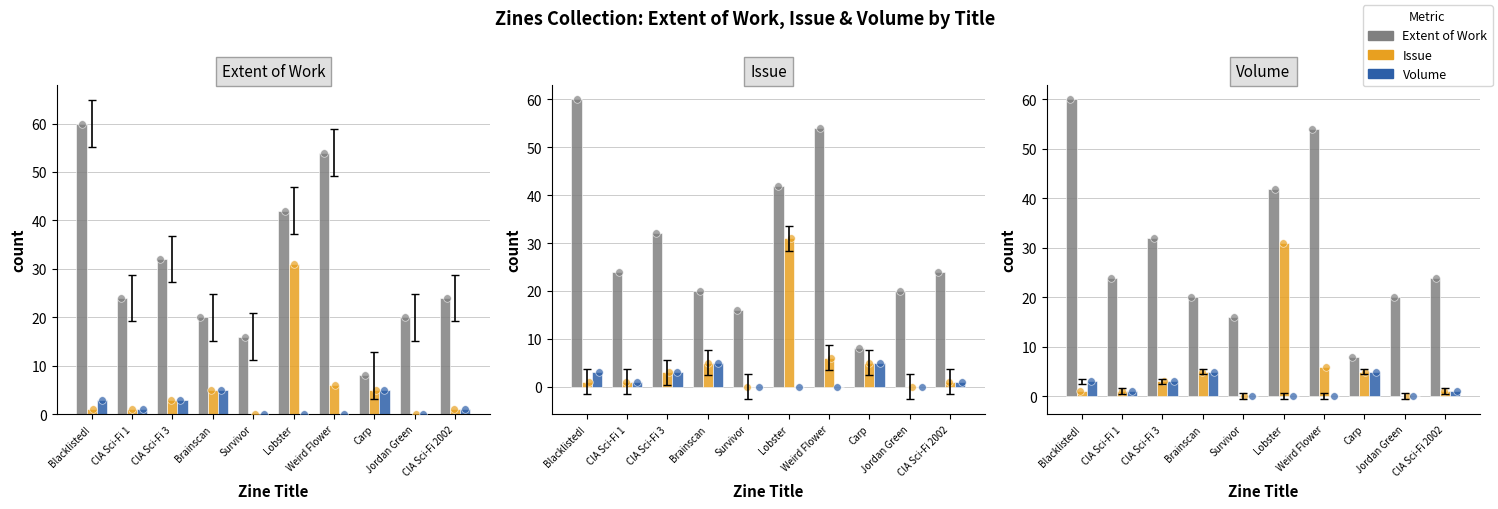

What are all the series names shown in the legend?

Extent of Work, Issue, Volume